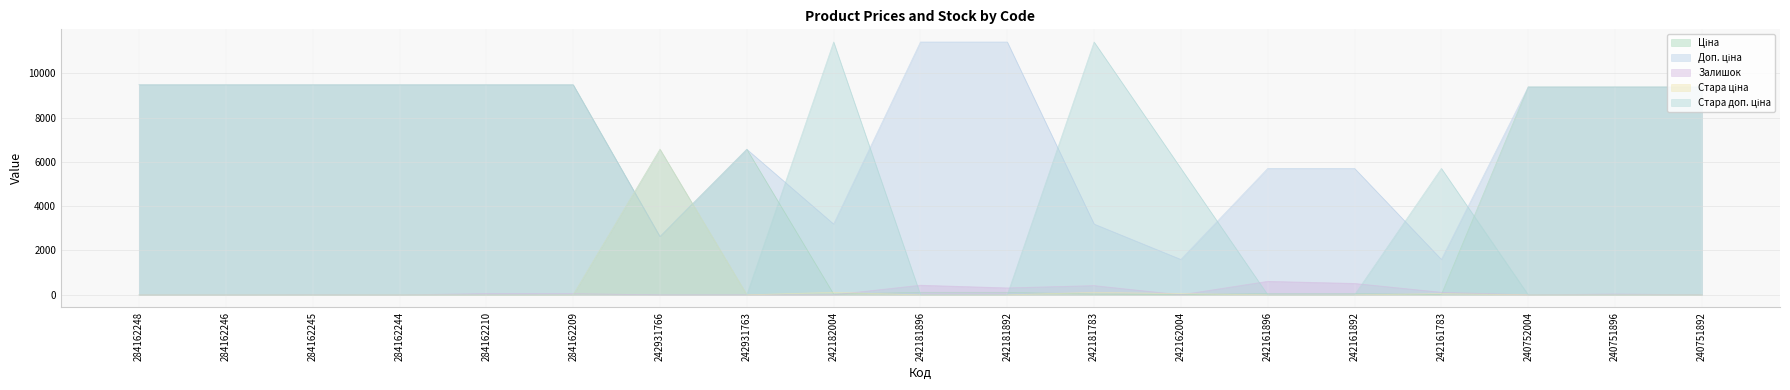

Reading left to right, transcribe all the data shown in this chart.

Ціна: 9480.1	9480.1	9480.1	9480.1	9480.1	9480.1	2627.5	6568.8	31.9	114.1	114.1	31.9	16.0	57.0	57.0	16.0	9384.0	9384.0	9384.0
Доп. ціна: 9480.1	9480.1	9480.1	9480.1	9480.1	9480.1	2628.0	6568.8	3195.0	11410.0	11410.0	3195.0	1597.0	5705.0	5705.0	1597.0	9384.0	9384.0	9384.0
Залишок: 0.0	0.0	8.0	0.0	56.0	53.0	0.0	0.0	0.0	434.0	313.0	416.0	0.0	609.0	514.0	114.0	0.0	37.0	4.0
Стара ціна: 0.0	0.0	0.0	0.0	0.0	0.0	6568.8	0.0	114.1	0.0	0.0	114.1	57.0	0.0	0.0	57.0	0.0	0.0	0.0
Стара доп. ціна: 0.0	0.0	0.0	0.0	0.0	0.0	6568.8	0.0	11410.0	0.0	0.0	11410.0	5705.0	0.0	0.0	5705.0	0.0	0.0	0.0